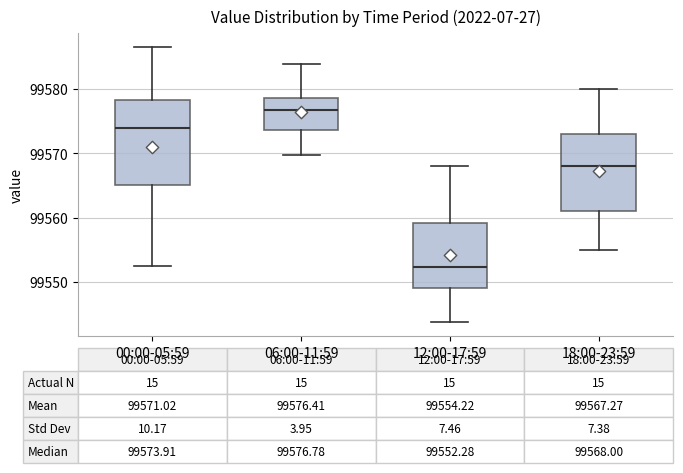

Which box has the lowest median line?

12:00-17:59